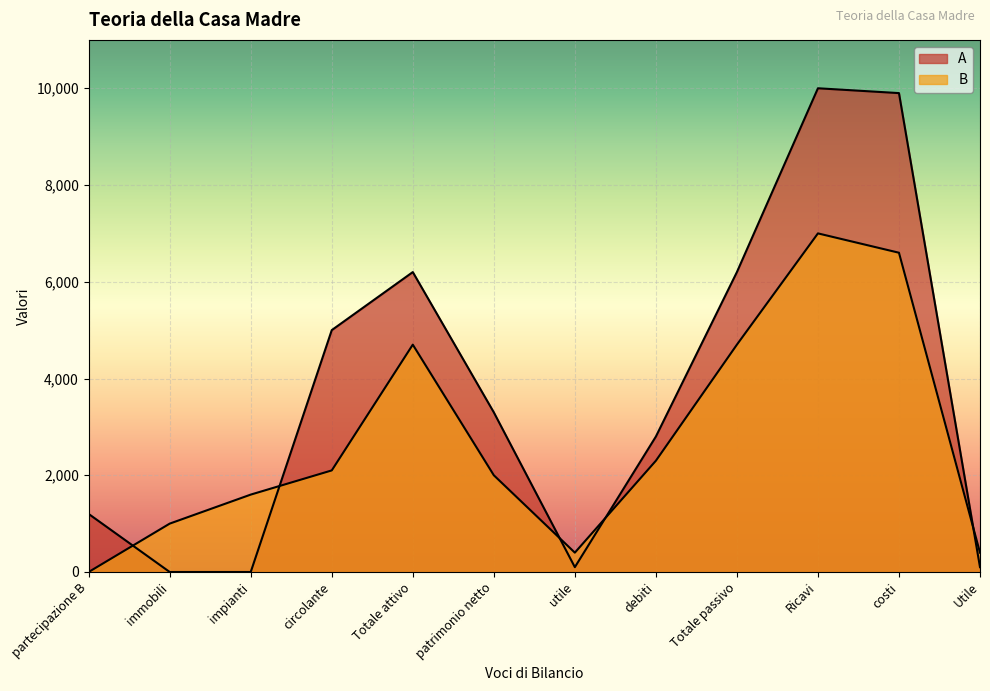

In A, how many points are lower than both neighbors (excluding endpoints)?

1